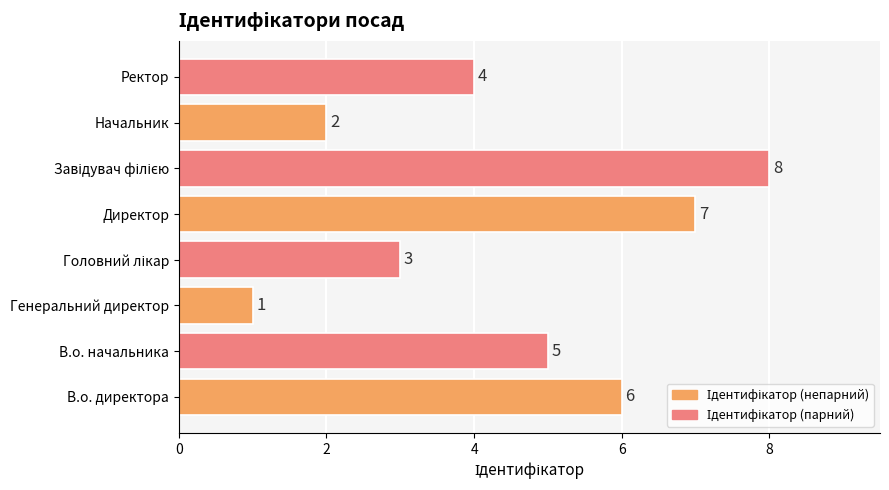

The chart shows a value of 2 at Ректор. True or false?

False